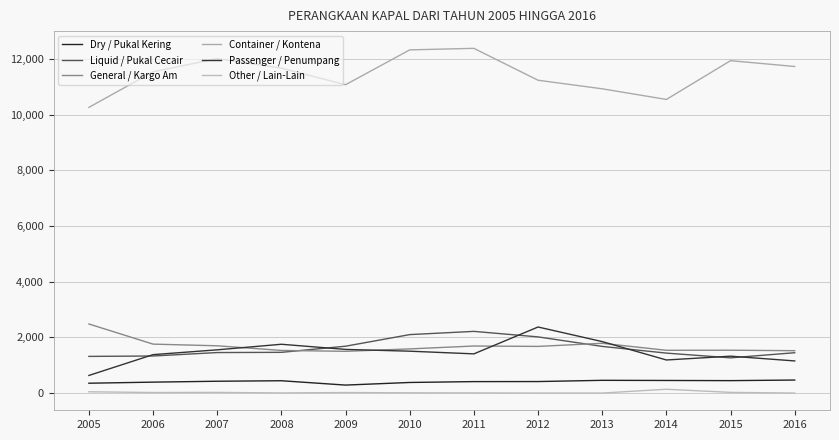

True or false: General / Kargo Am and Other / Lain-Lain cross at least once.

False